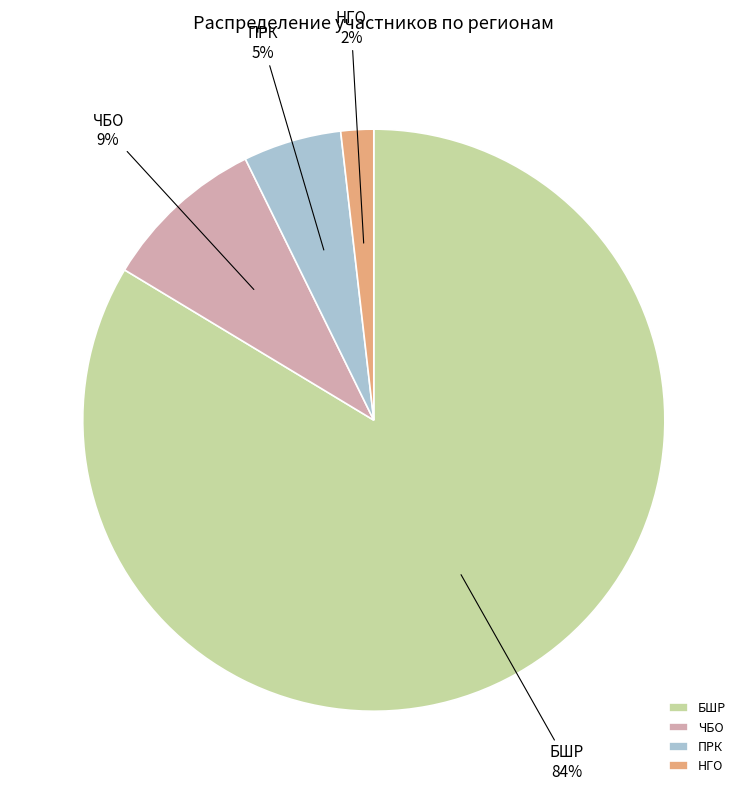

Which slice represents more than half of the pie?

БШР